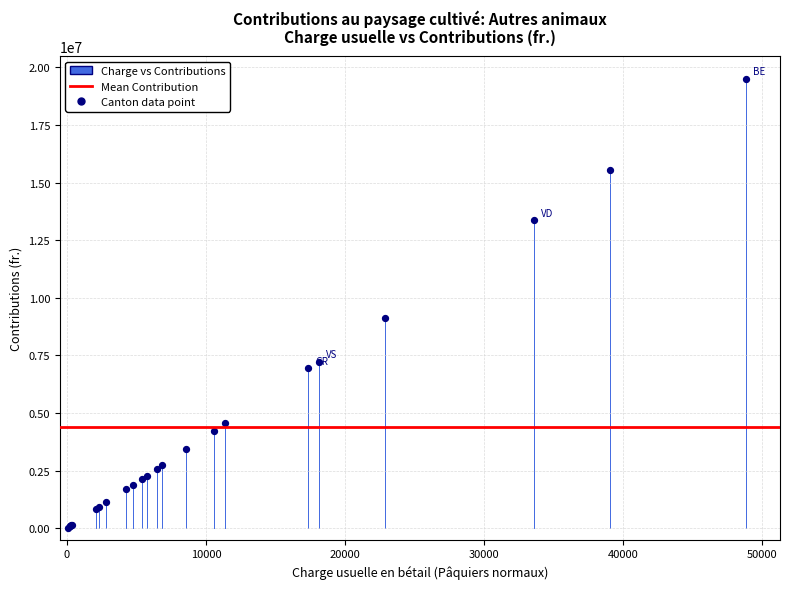

What Y value in the scatter plot is closest to 9771039?

9140479.0